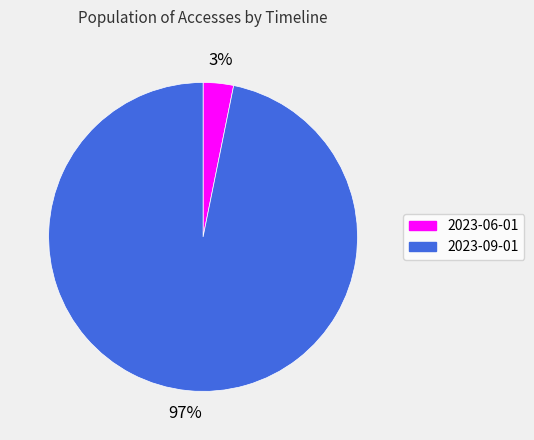

Between 2023-06-01 and 2023-09-01, which is larger?

2023-09-01